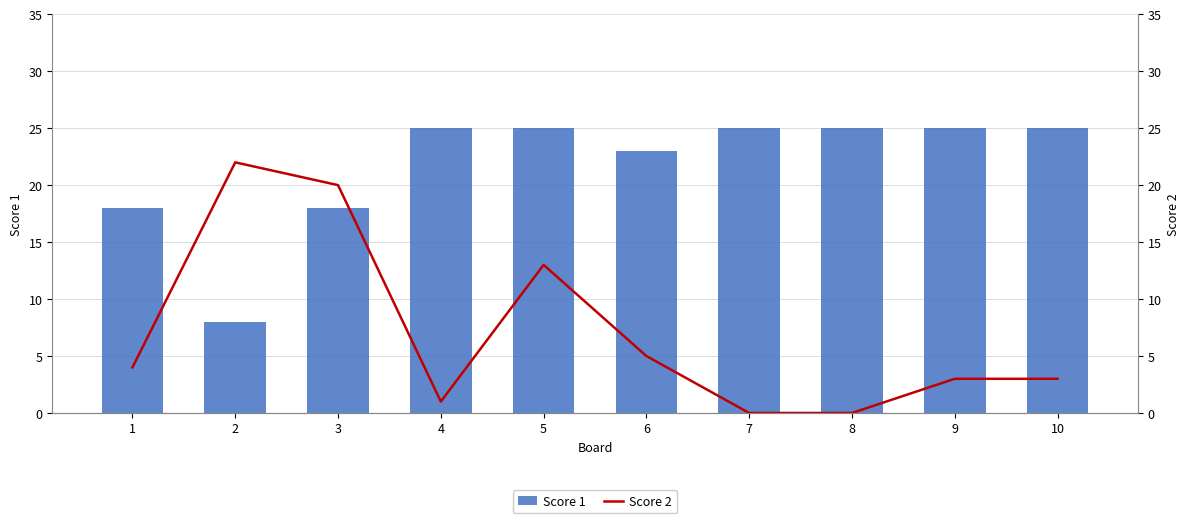

Rank the categories by Score 1 value from lowest to highest.

2, 1, 3, 6, 4, 5, 7, 8, 9, 10